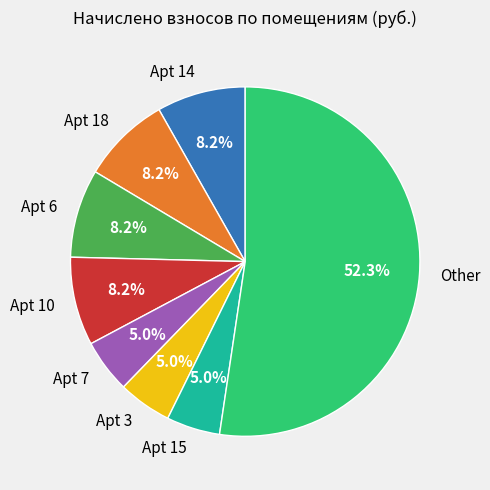

Which has a higher value, Apt 18 or Other?

Other